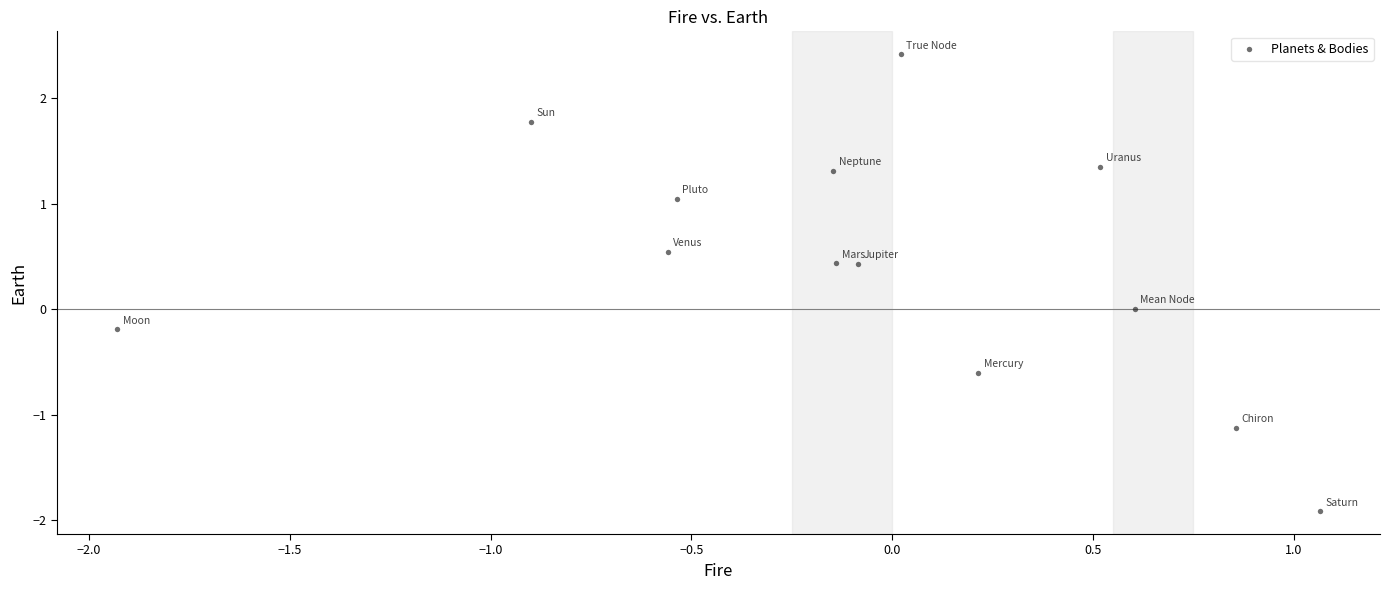

What is the range of X values (max minus min)?

3.0